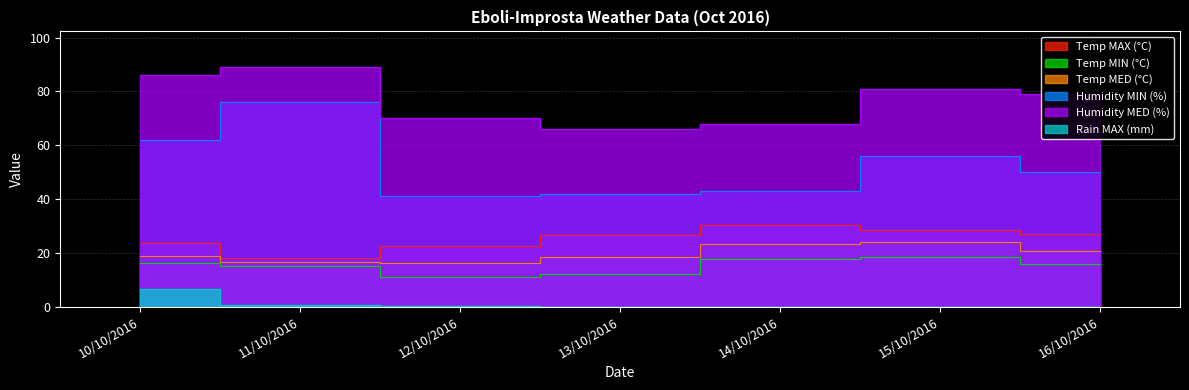

True or false: Humidity MED (%) has more than 2 points higher than both neighbors.

False